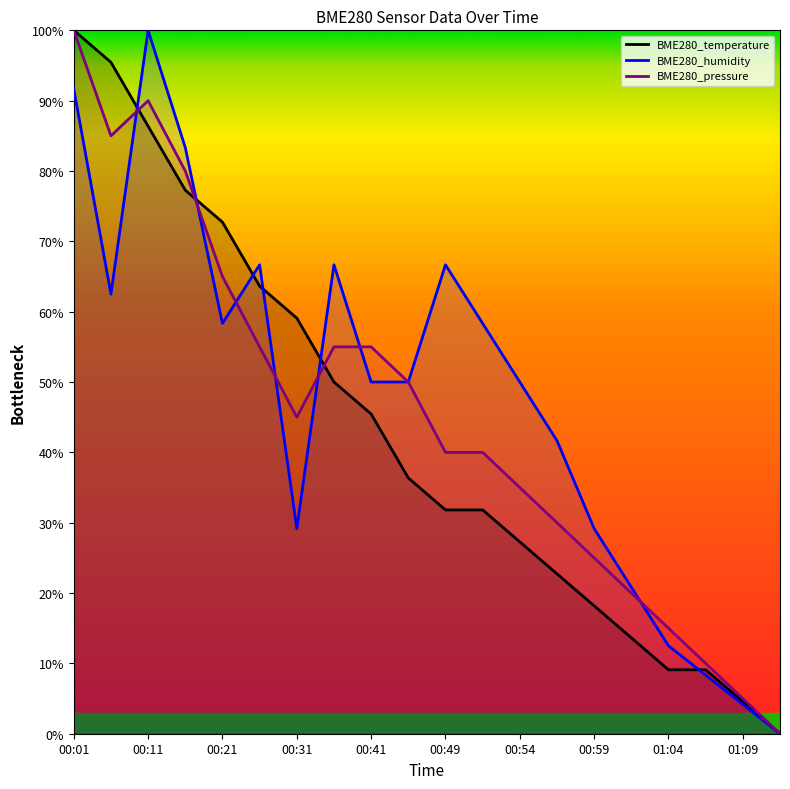

How many lines are shown in the chart?

3